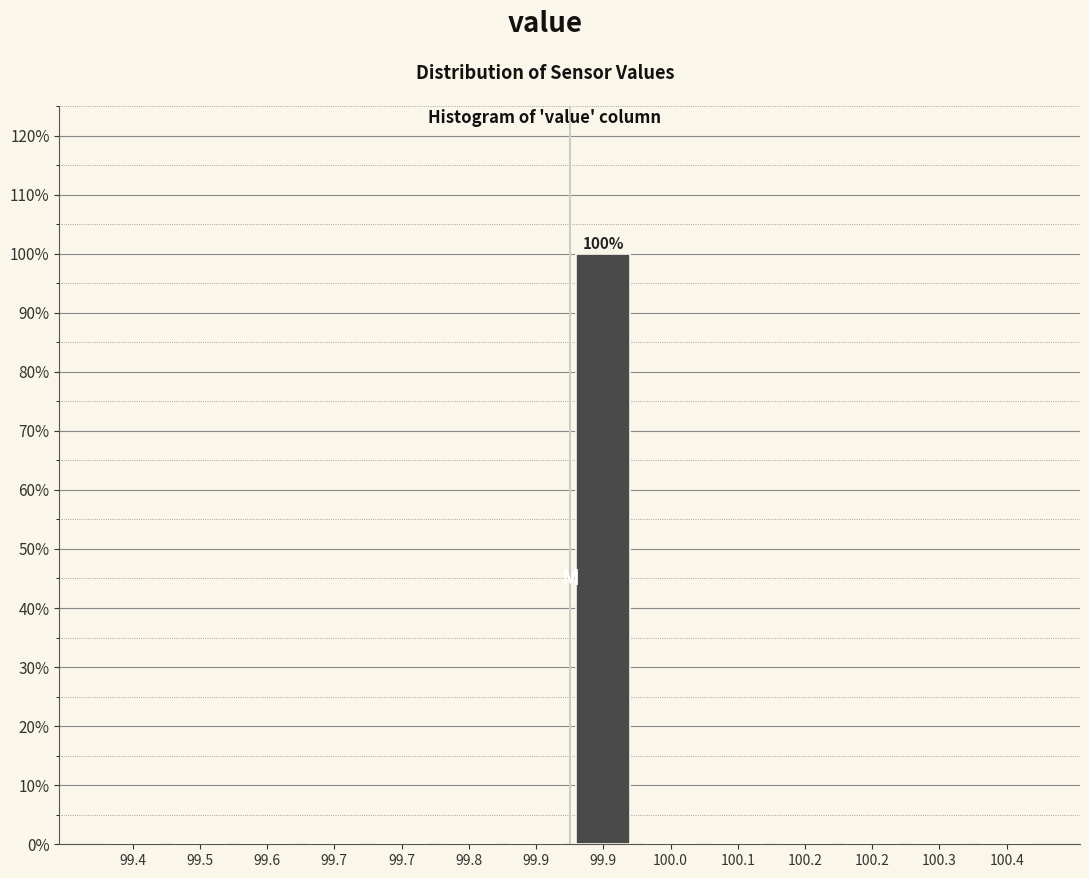

How many data points does each series have?

14